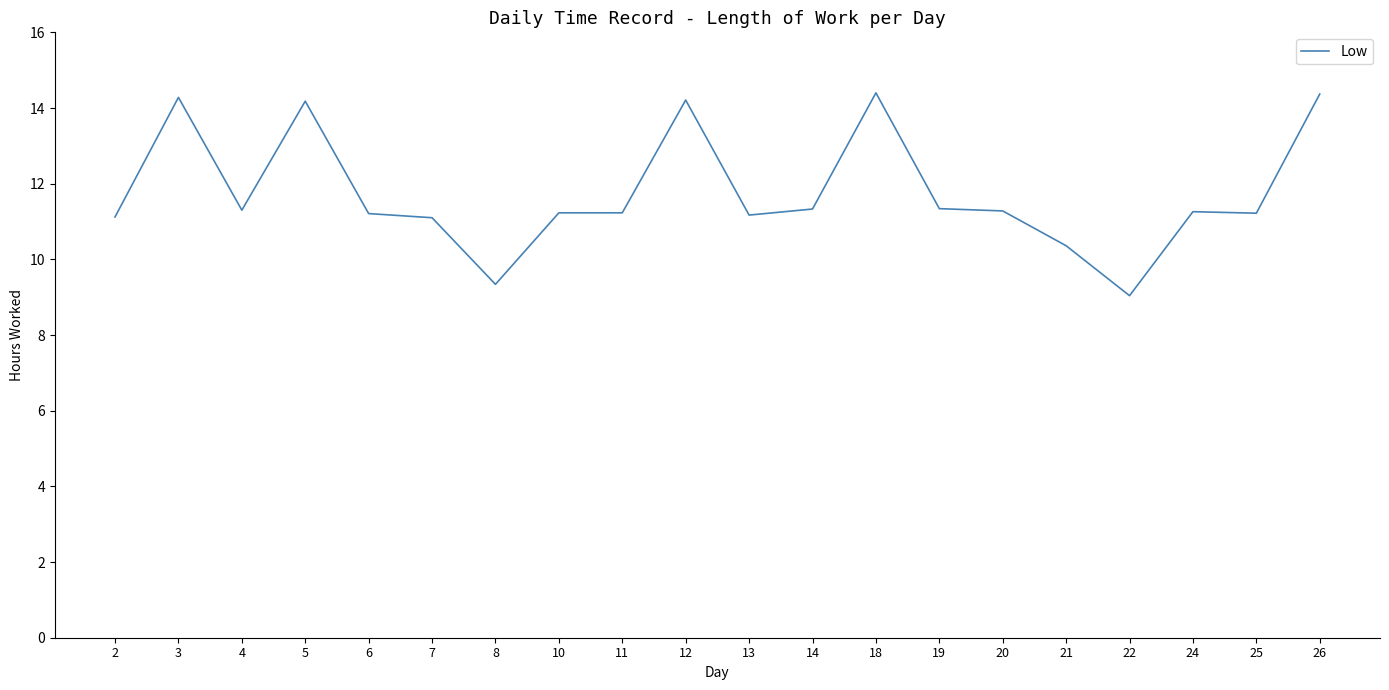

What is the sum of all values?

235.0